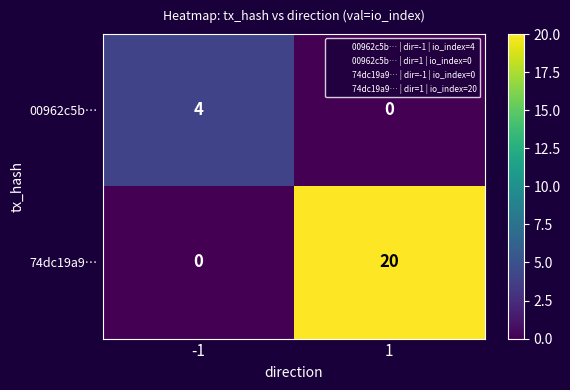

Is it true that 00962c5b… equals 6 at -1?

False